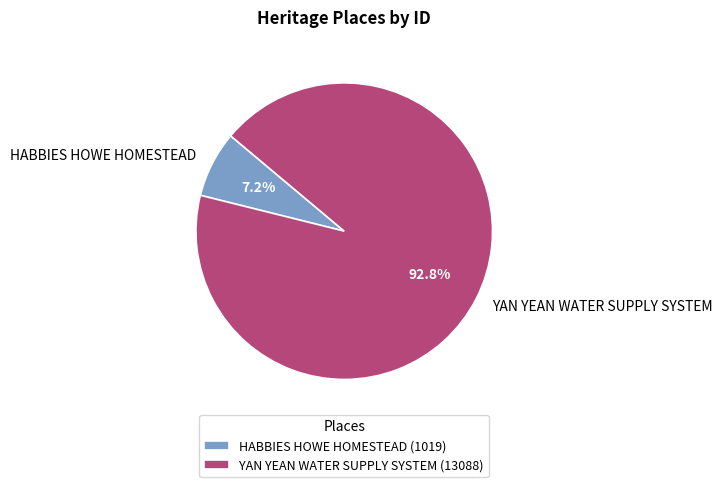

To the nearest percent, what is the average slice percentage?

50%